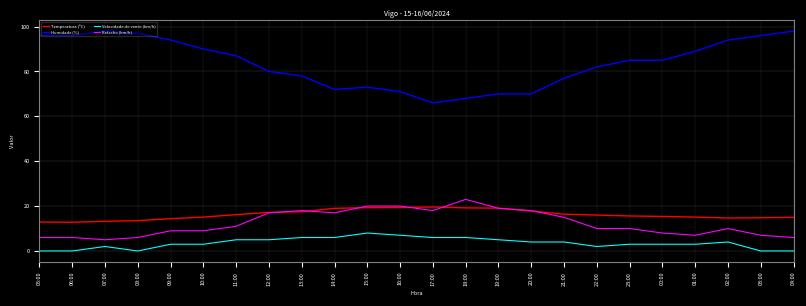

What are all the series names shown in the legend?

Temperatura (ºC), Humidade (%), Velocidade do vento (km/h), Refacho (km/h)